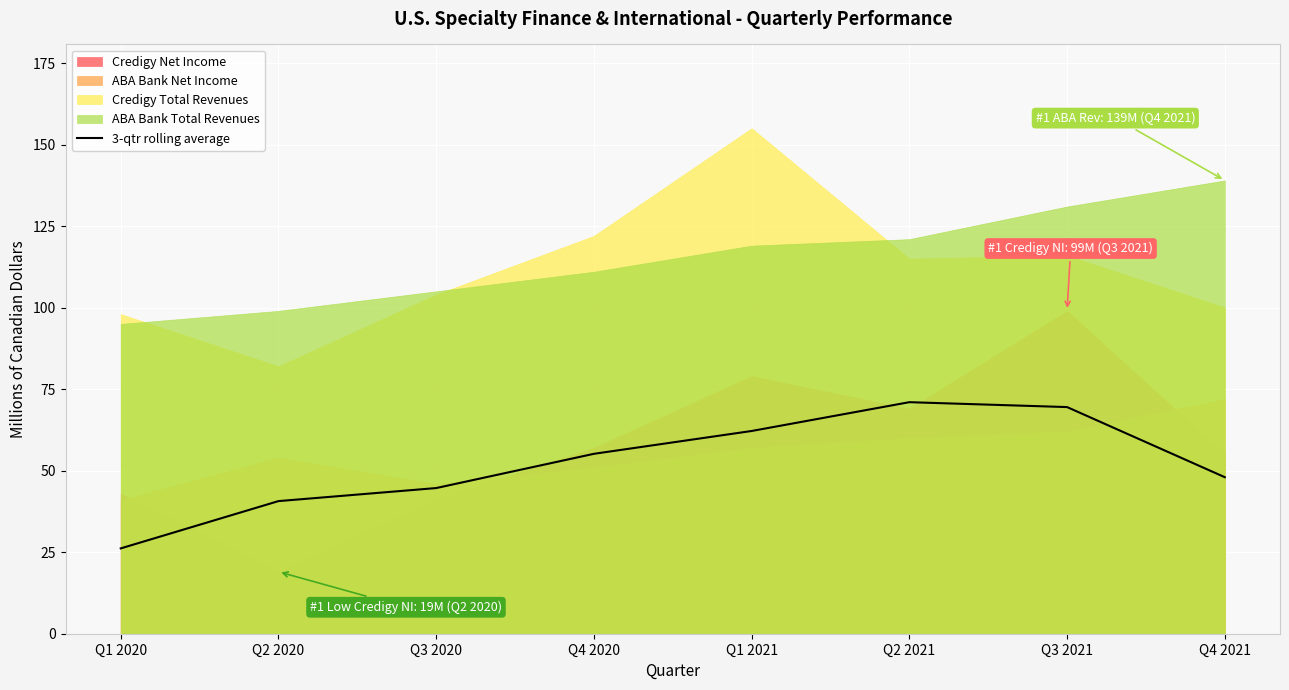

Reading left to right, extract all data points from this chart.

26.2	40.7	44.7	55.2	62.2	71.0	69.5	48.0